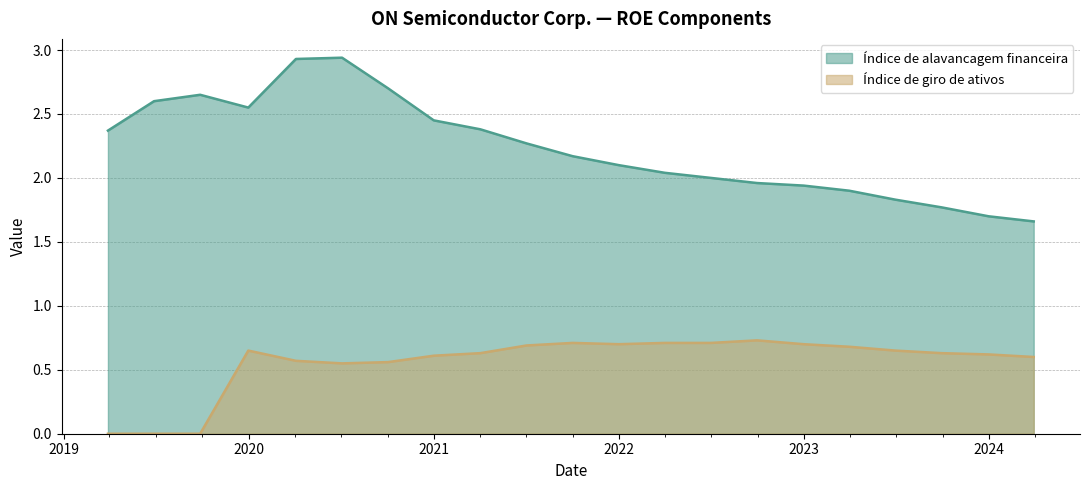

What is the label of the 13th point from the left?

2022-04-01